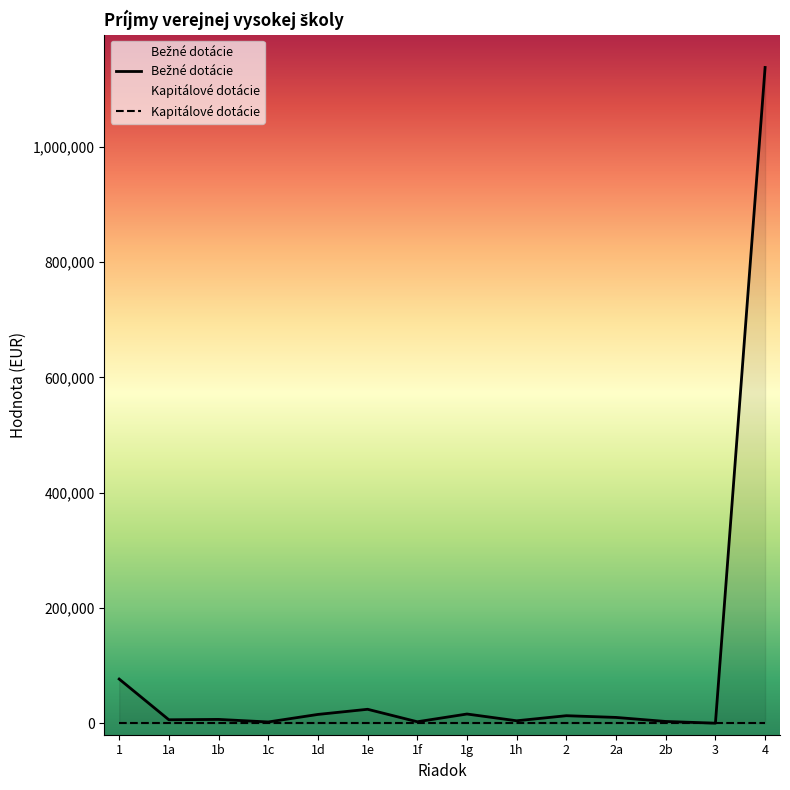

The chart shows a value of 2125.0 at 1c. True or false?

True